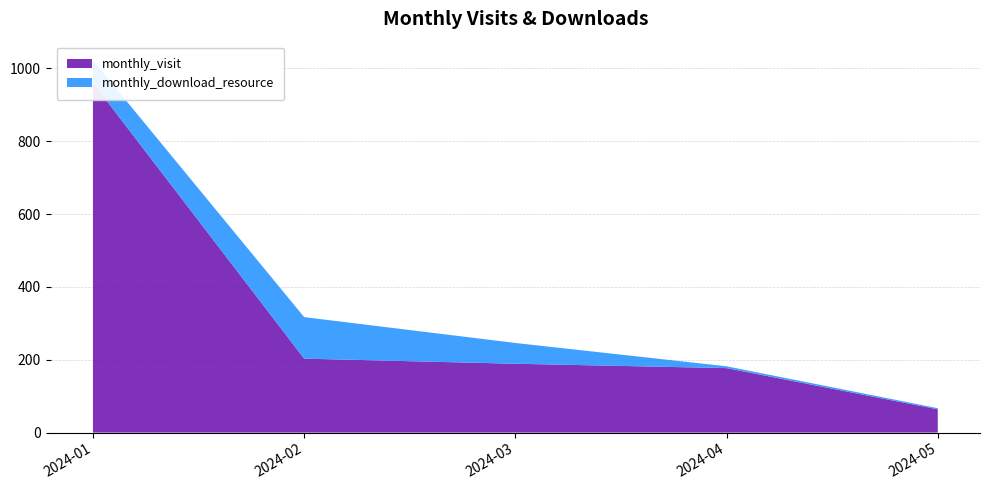

Reading left to right, transcribe all the data shown in this chart.

monthly_visit: 960	203	189	177	64
monthly_download_resource: 62	114	57	5	3